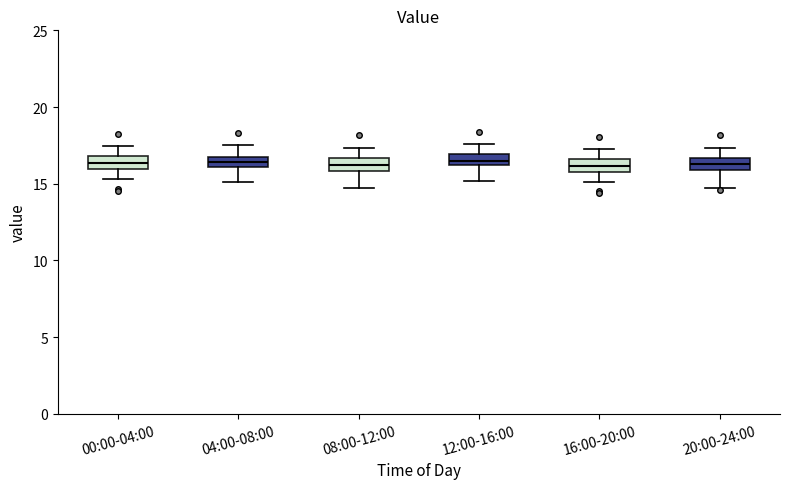

Where is the lower edge of the box for 04:00-08:00 on the y-axis? The values are not printed on the chart, so give them approximately, as read against the axis.

16.0